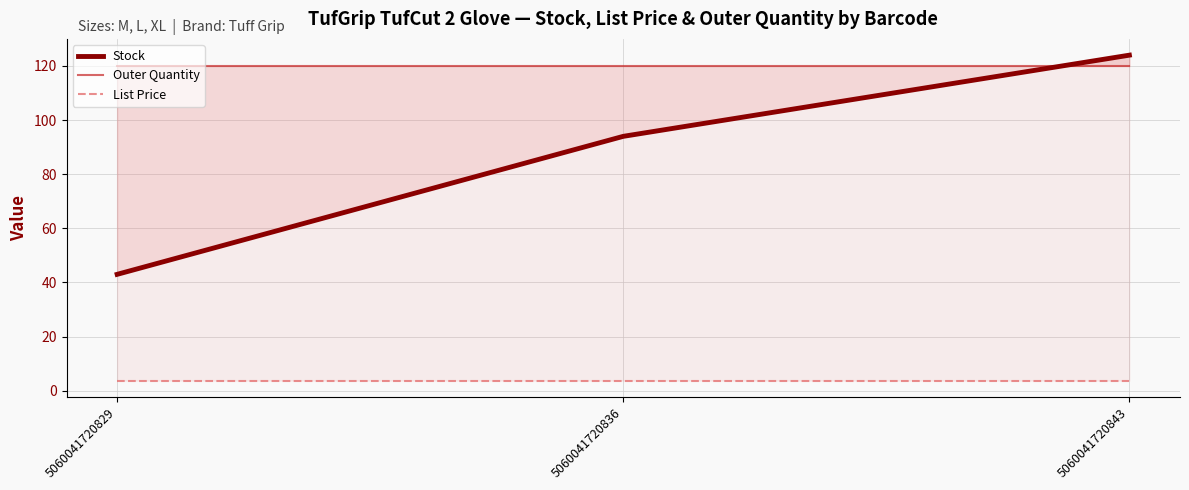

What is the minimum value for Outer Quantity?

120.0